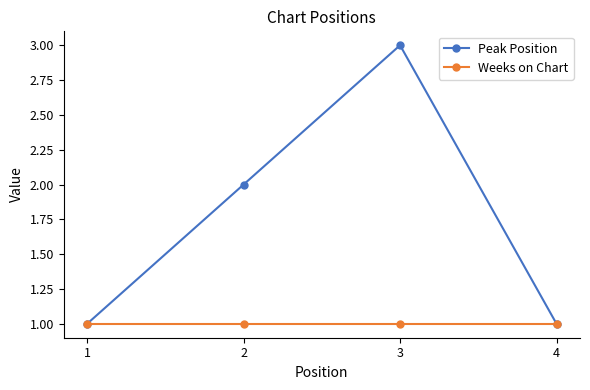

The Peak Position series shows 1 at 4. True or false?

True